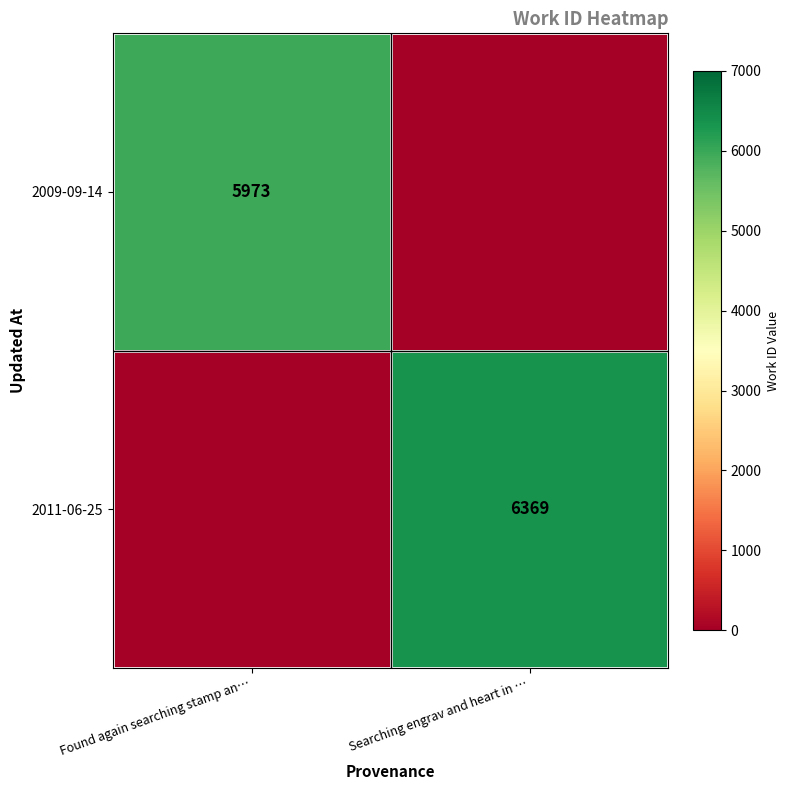

At how many categories does at least one series exceed 4915?

2